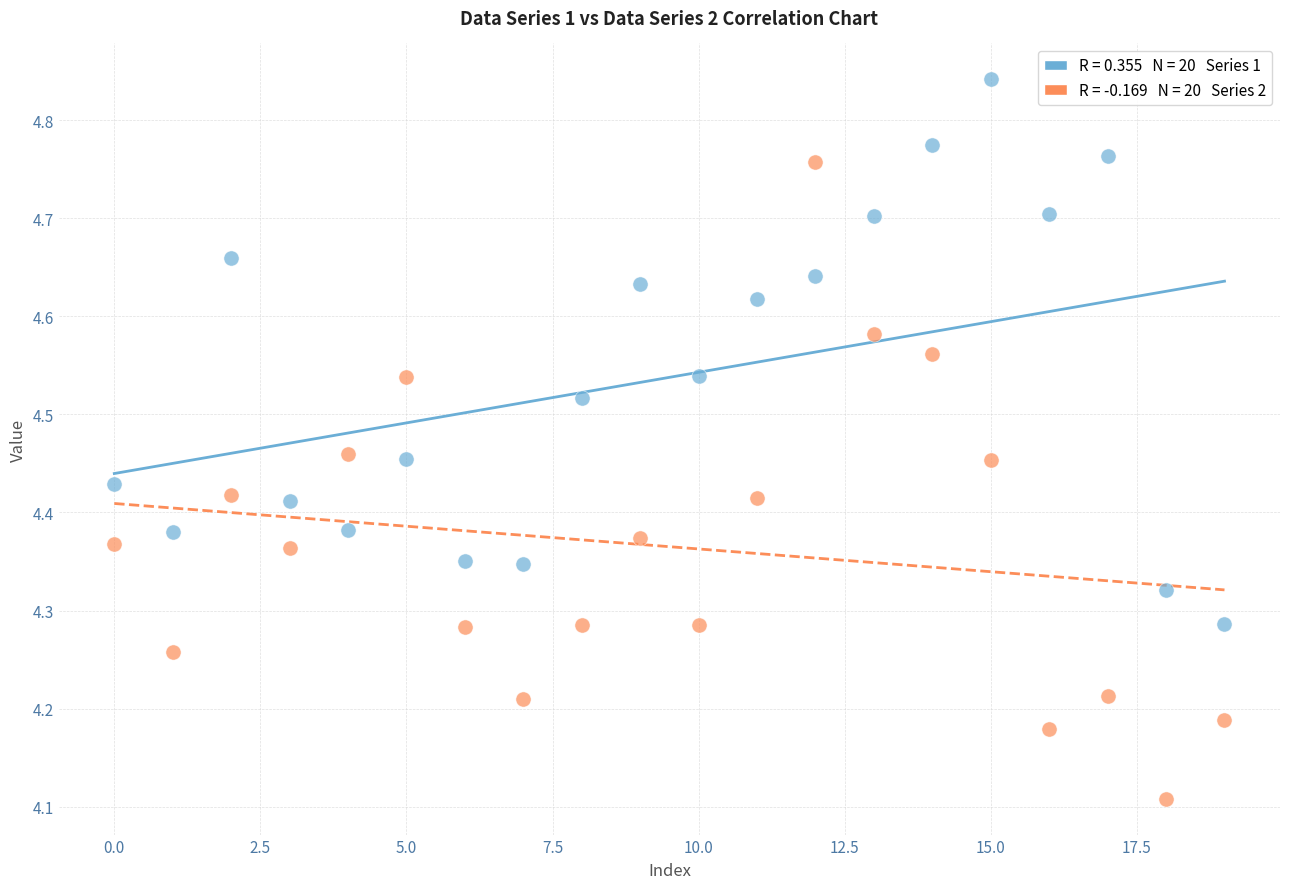

Across all data points, what is the range of Y values (max minus min)?

0.7